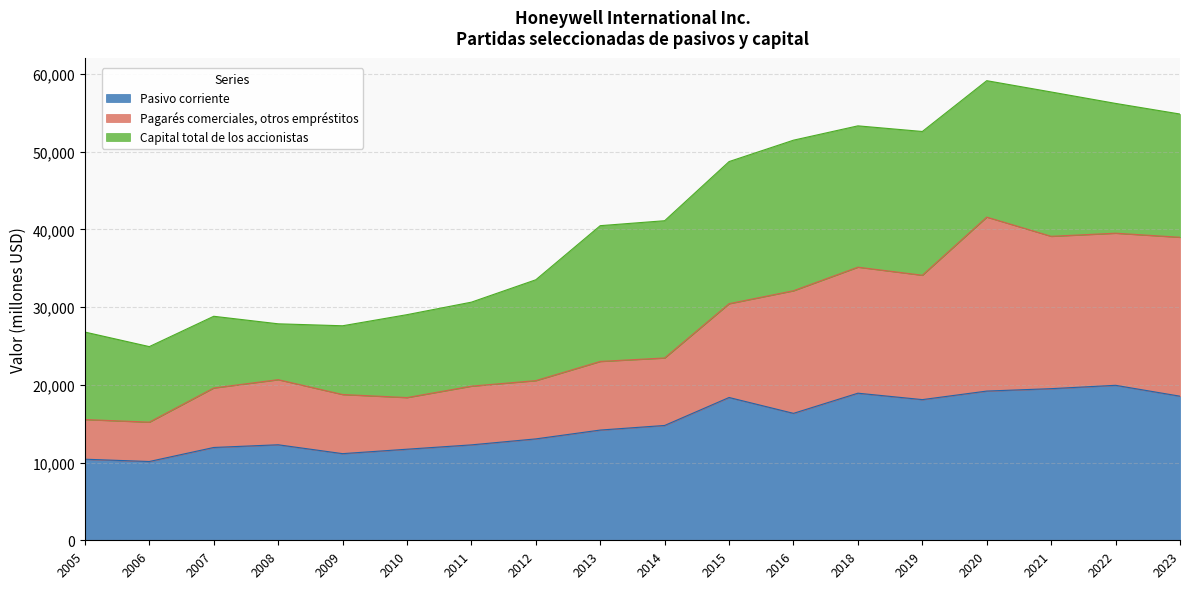

What is the total value across all series at 2014?

41113